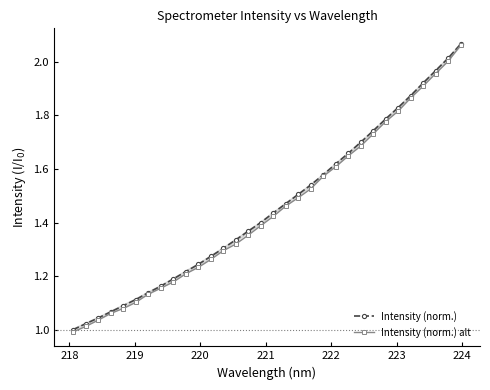

Reading left to right, what are all the values shown in this chart?

Intensity (norm.): 1.0	1.0	1.0	1.1	1.1	1.1	1.1	1.2	1.2	1.2	1.2	1.3	1.3	1.3	1.4	1.4	1.4	1.5	1.5	1.5	1.6	1.6	1.7	1.7	1.7	1.8	1.8	1.9	1.9	2.0	2.0	2.1
Intensity (norm.) alt: 1.0	1.0	1.0	1.1	1.1	1.1	1.1	1.2	1.2	1.2	1.2	1.3	1.3	1.3	1.4	1.4	1.4	1.5	1.5	1.5	1.6	1.6	1.6	1.7	1.7	1.8	1.8	1.9	1.9	2.0	2.0	2.1